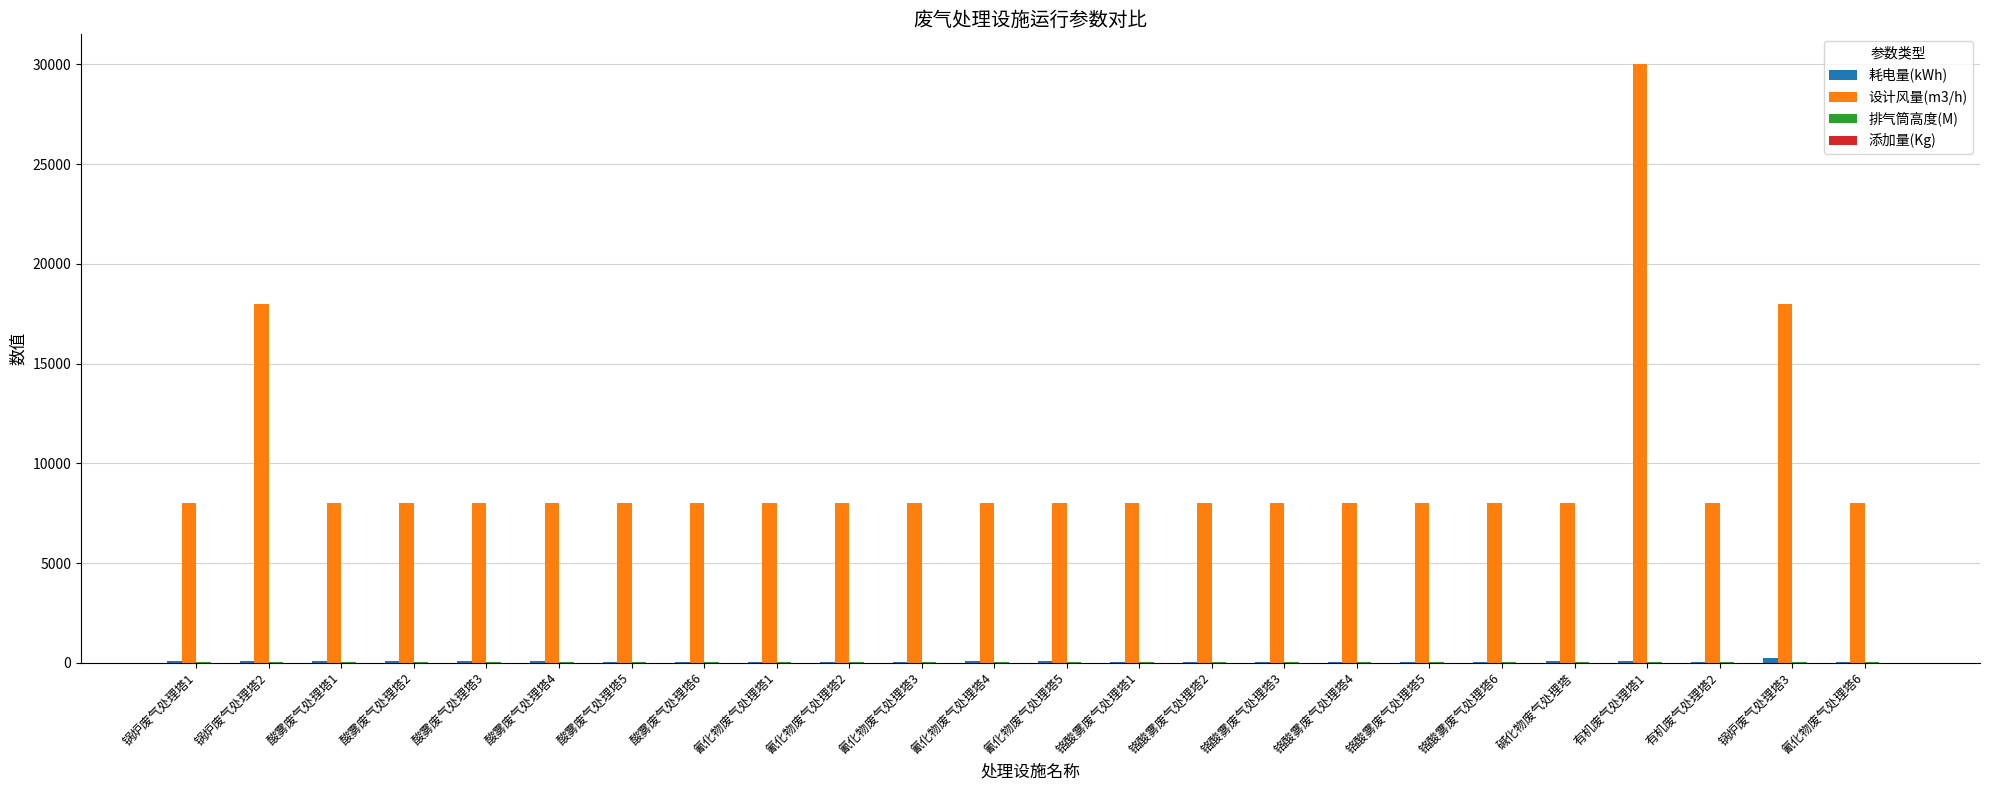

At which category is the sum across all series the highest?

有机废气处理塔1